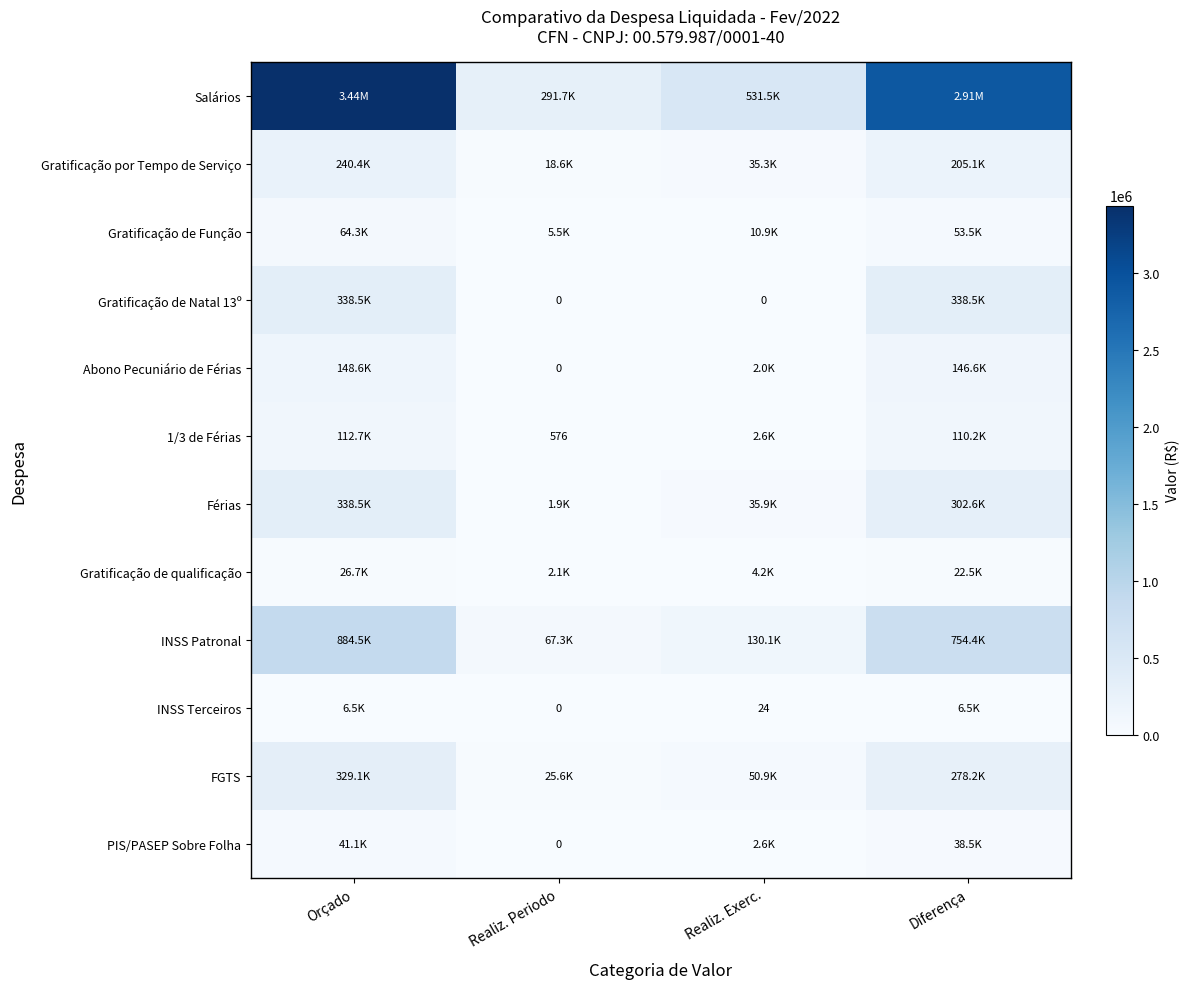

What is the difference between the maximum and minimum values in the Salários series?

3145697.8